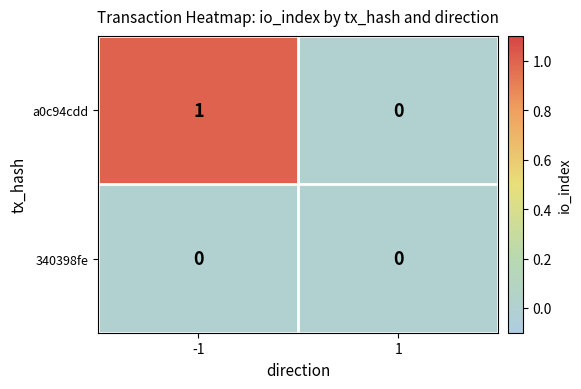

The 340398fe series shows 0 at -1. True or false?

True